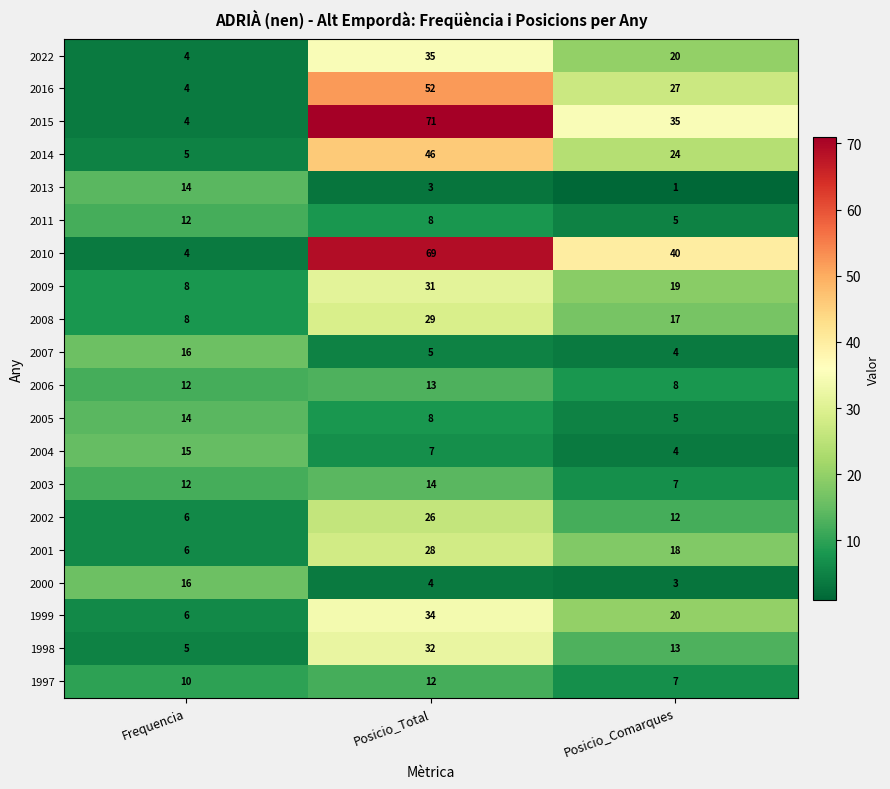

What is the maximum value shown in the chart?

71